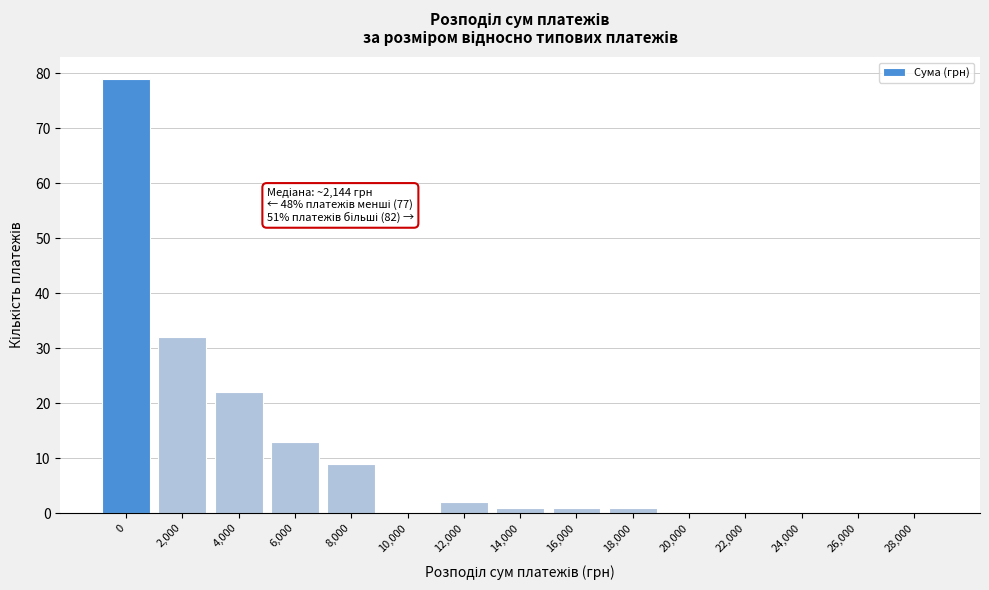

Reading left to right, what are all the values shown in this chart?

0=79	2,000=32	4,000=22	6,000=13	8,000=9	10,000=0	12,000=2	14,000=1	16,000=1	18,000=1	20,000=0	22,000=0	24,000=0	26,000=0	28,000=0